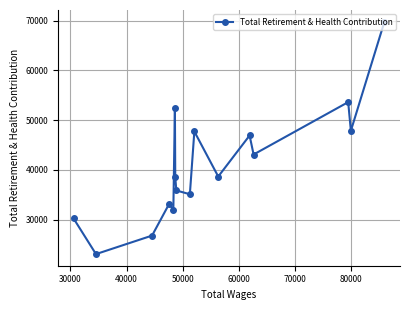

What is the value of the 12th point from the left?

46906